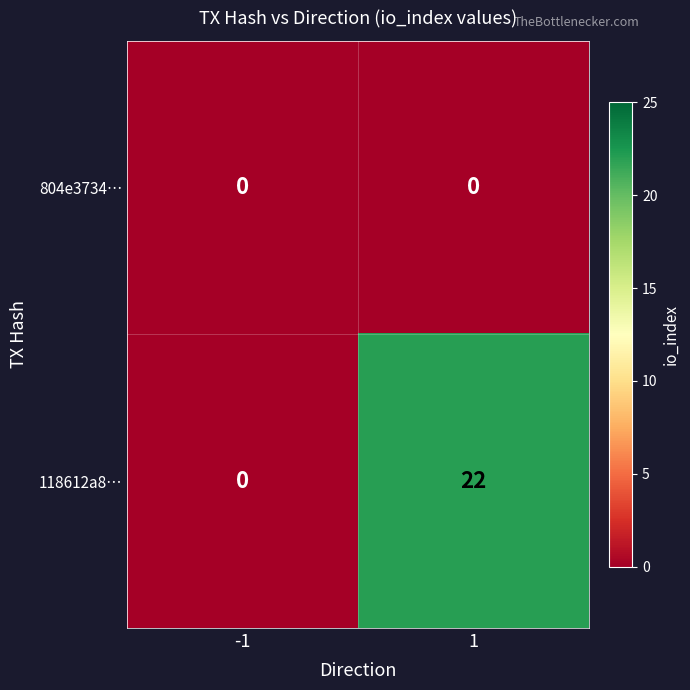

Which series has the widest spread of values?

118612a8…